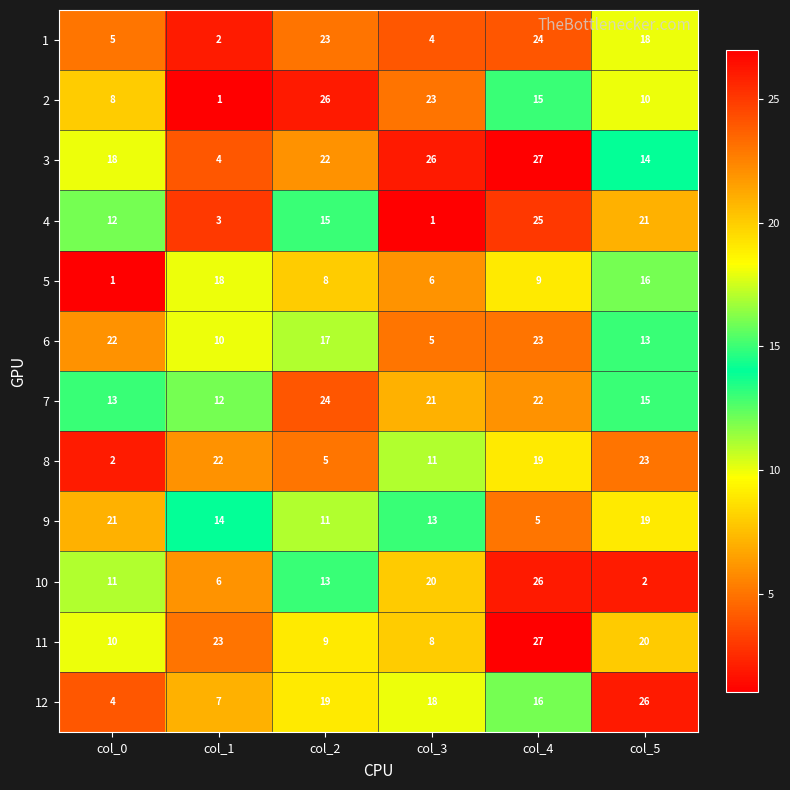

What is the difference between the second highest and minimum values in the 8 series?

20